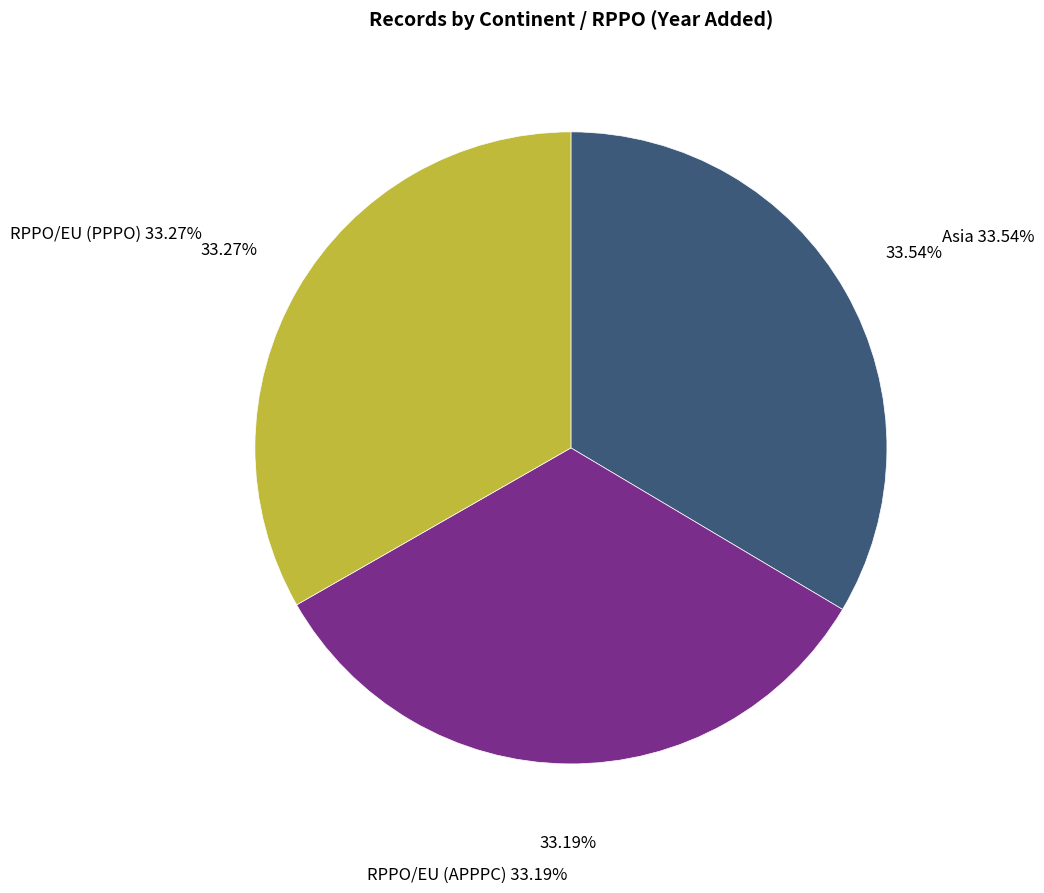

How many slices are in this pie chart?

3